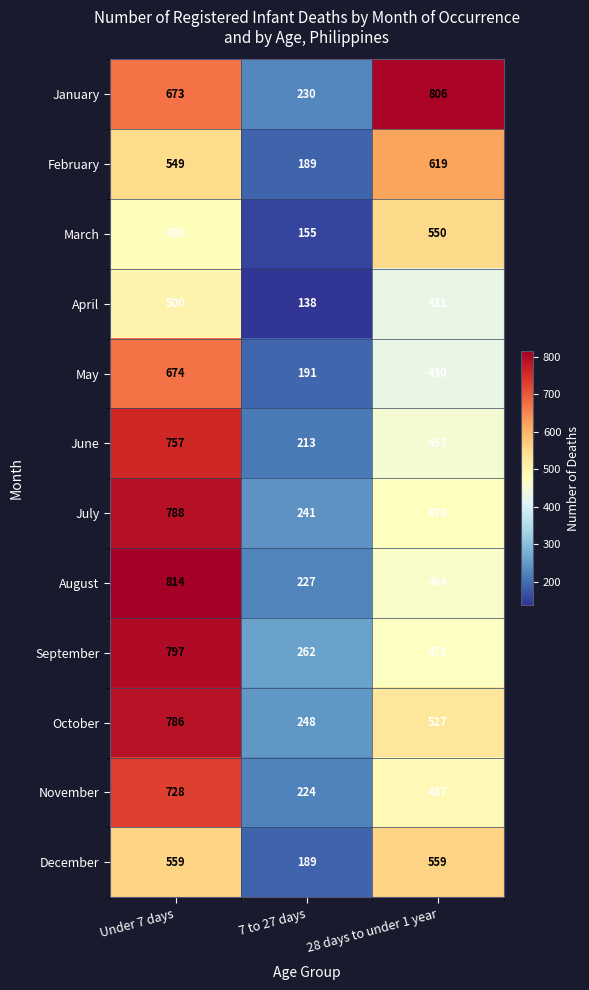

What is the maximum value shown in the chart?

814